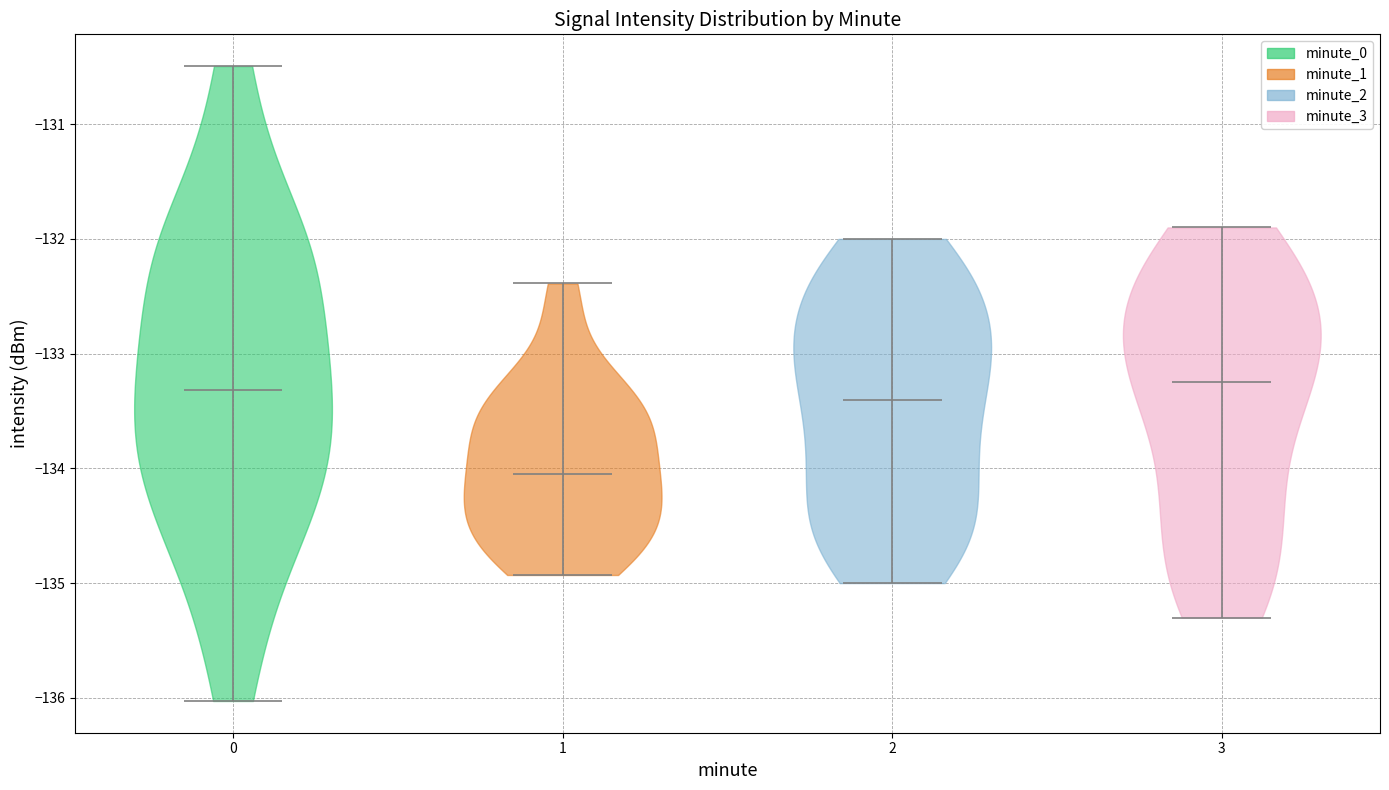

Where does the median line of the violin at x = 2 sit on the y-axis? The values are not printed on the chart, so give them approximately, as read against the axis.

-133.4